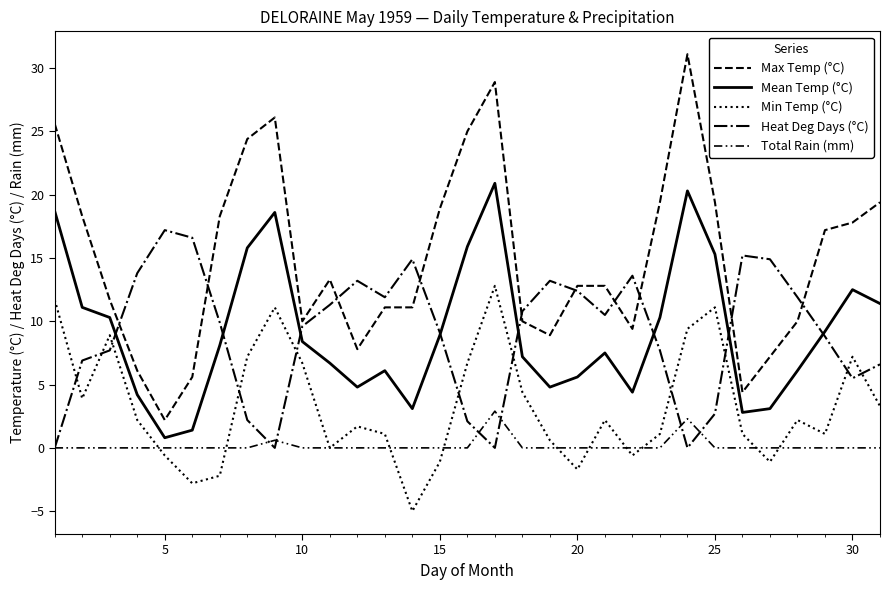

Does the chart have visible grid lines?

No